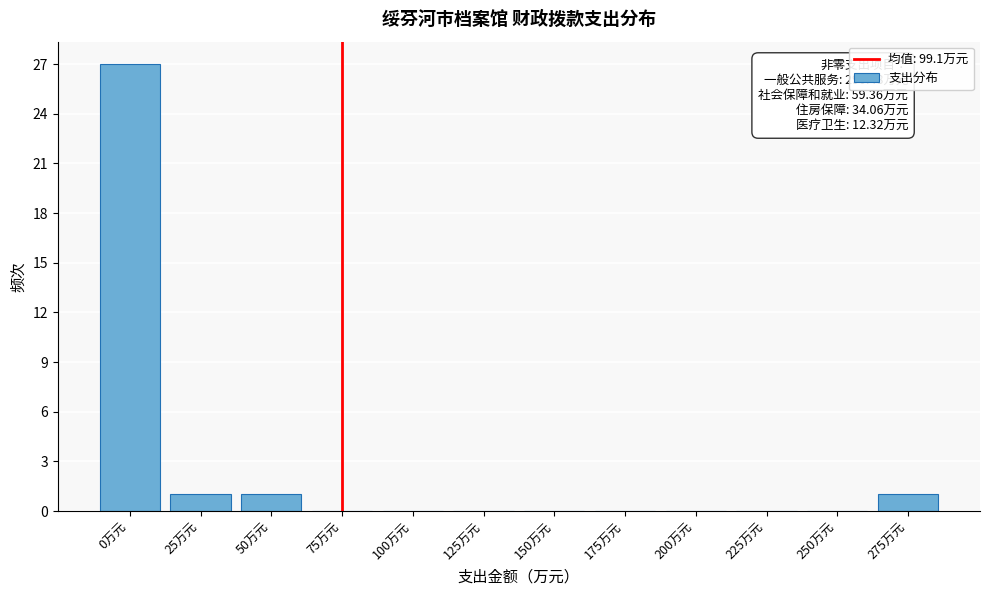

Reading right to left, transcribe all the data shown in this chart.

275万元=1	250万元=0	225万元=0	200万元=0	175万元=0	150万元=0	125万元=0	100万元=0	75万元=0	50万元=1	25万元=1	0万元=27